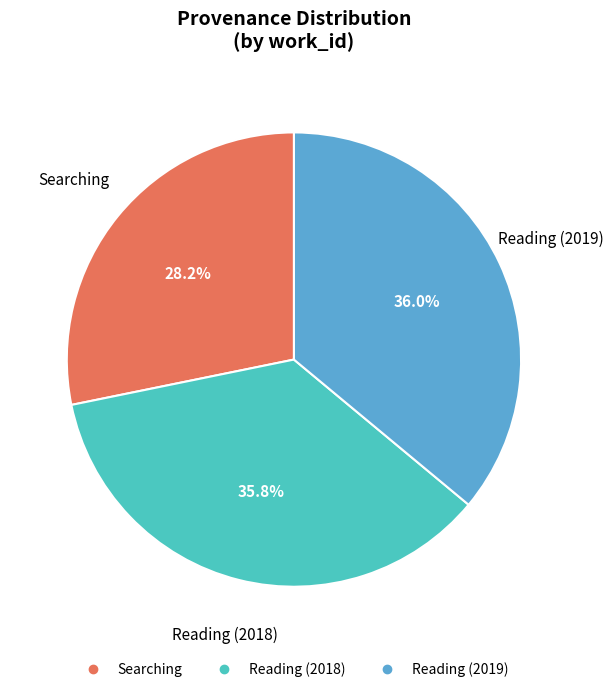

Which has a higher value, Searching or Reading (2018)?

Reading (2018)